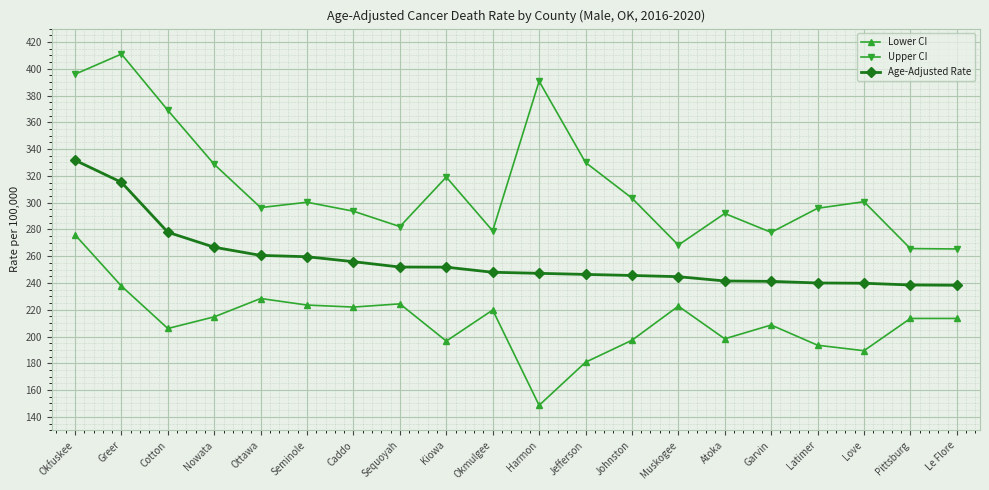

Which series has the widest spread of values?

Upper CI